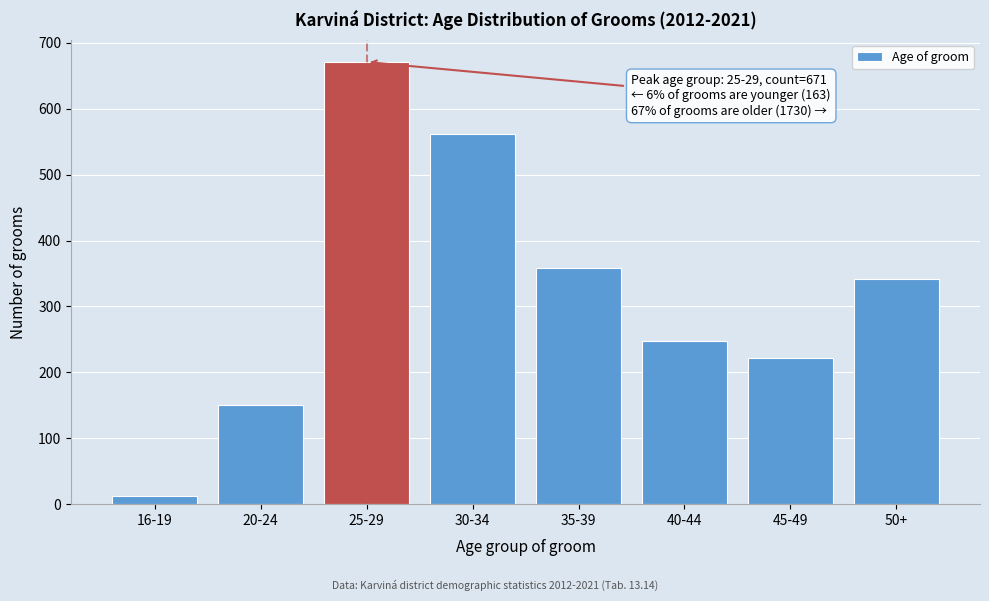

Reading right to left, list all the values displayed in this chart.

341	221	248	359	561	671	151	12